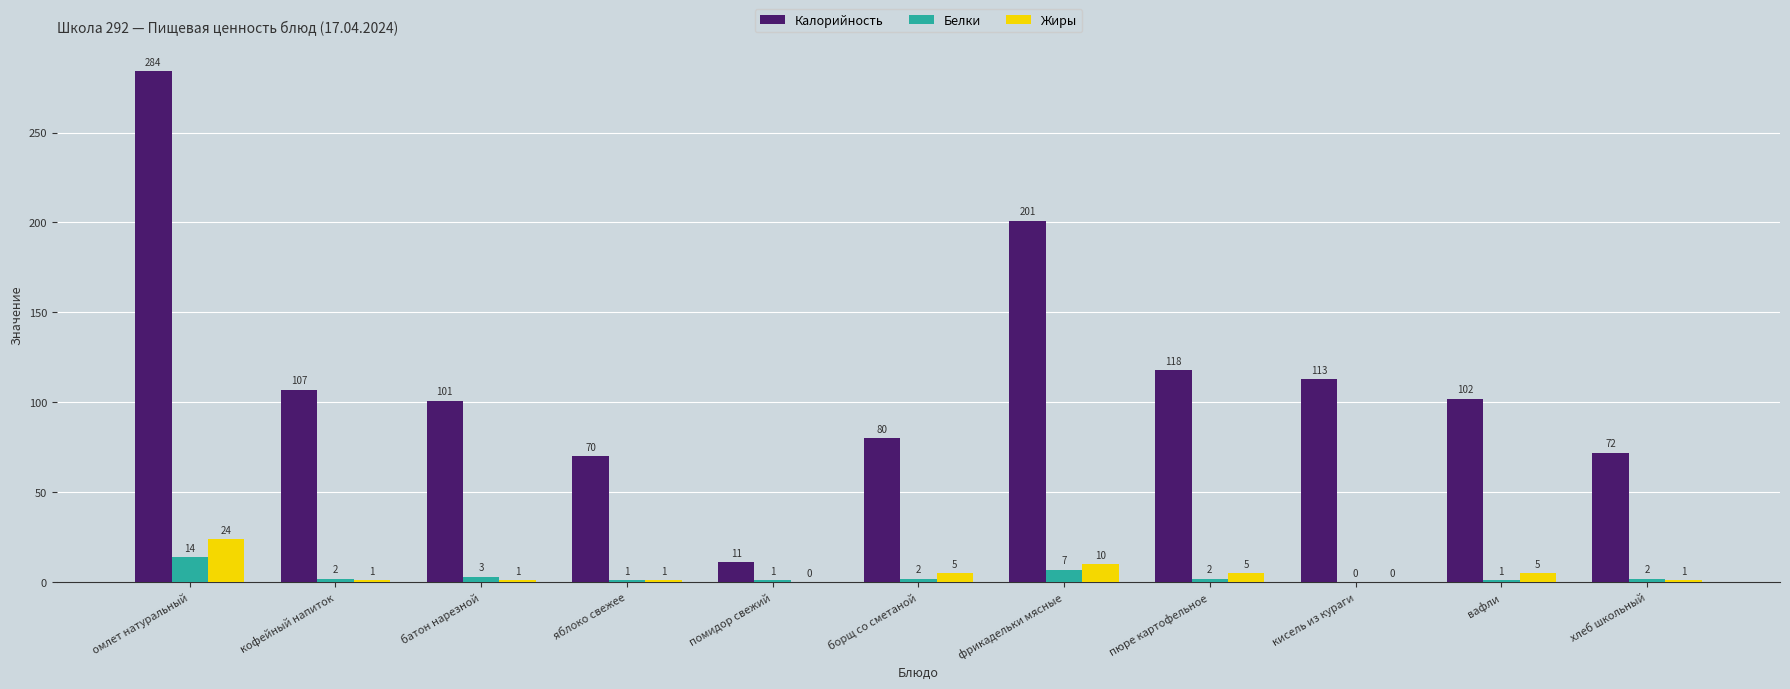

Is it true that Калорийность equals 62 at батон нарезной?

False